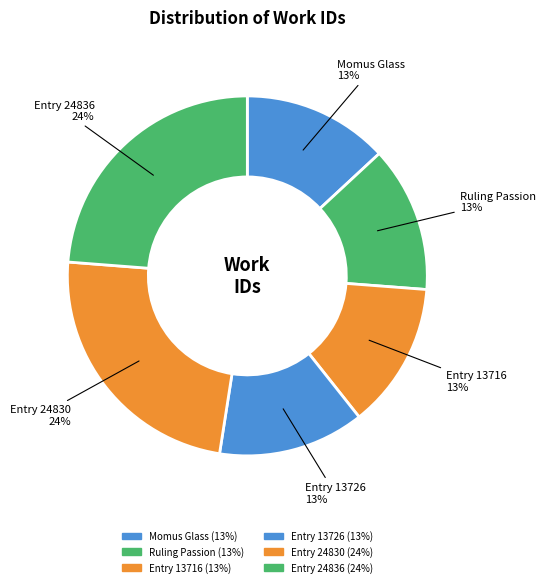

How many slices are in this pie chart?

6